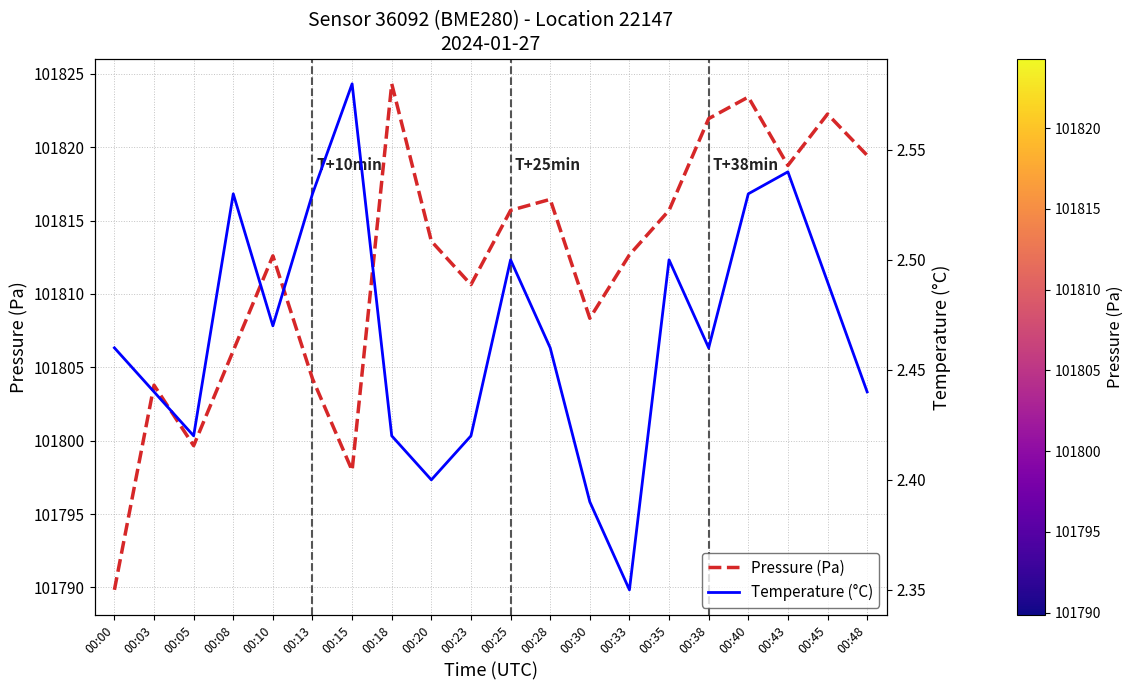

What is the sum of all Pressure (Pa) values?

2036237.3